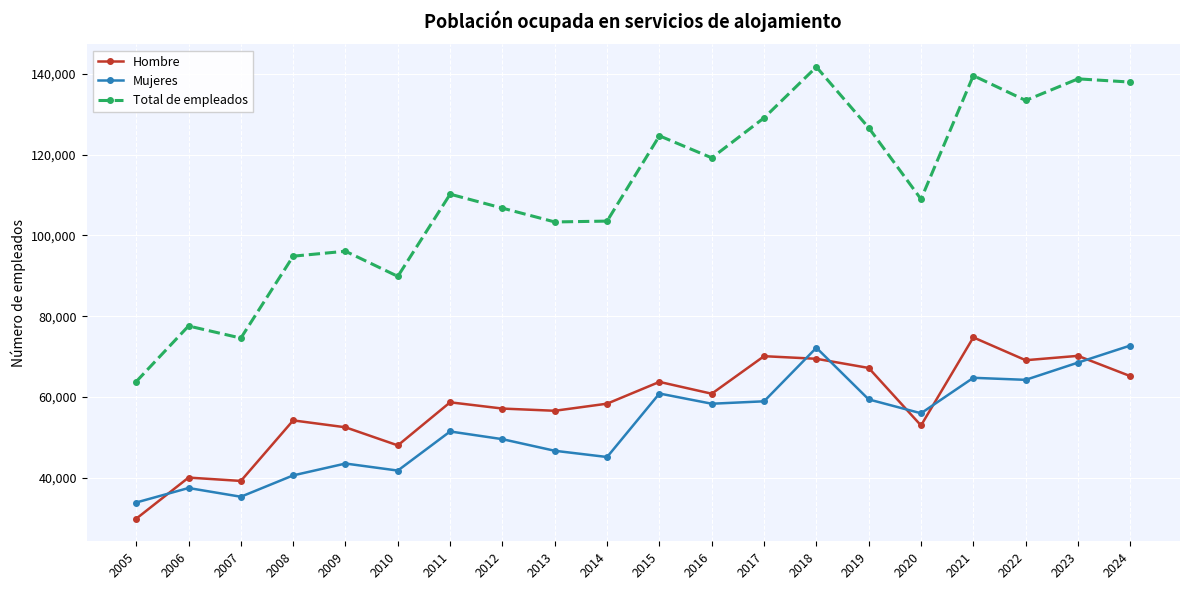

What is the value of the Mujeres point at the 3rd from the left?

35347